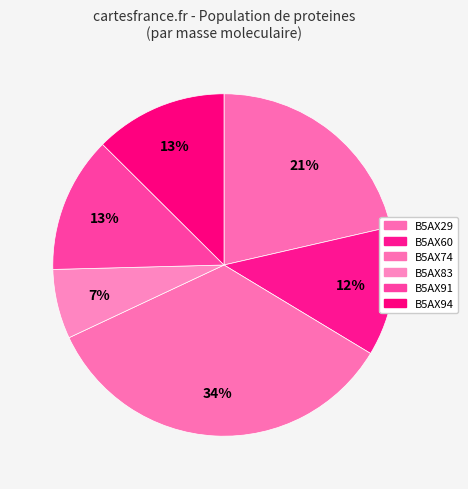

To the nearest percent, what is the average slice percentage?

17%